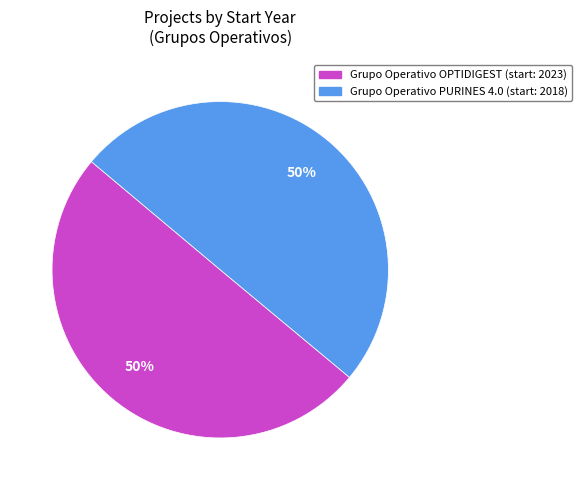

To the nearest percent, what portion does Grupo Operativo OPTIDIGEST (start: 2023) represent?

50%